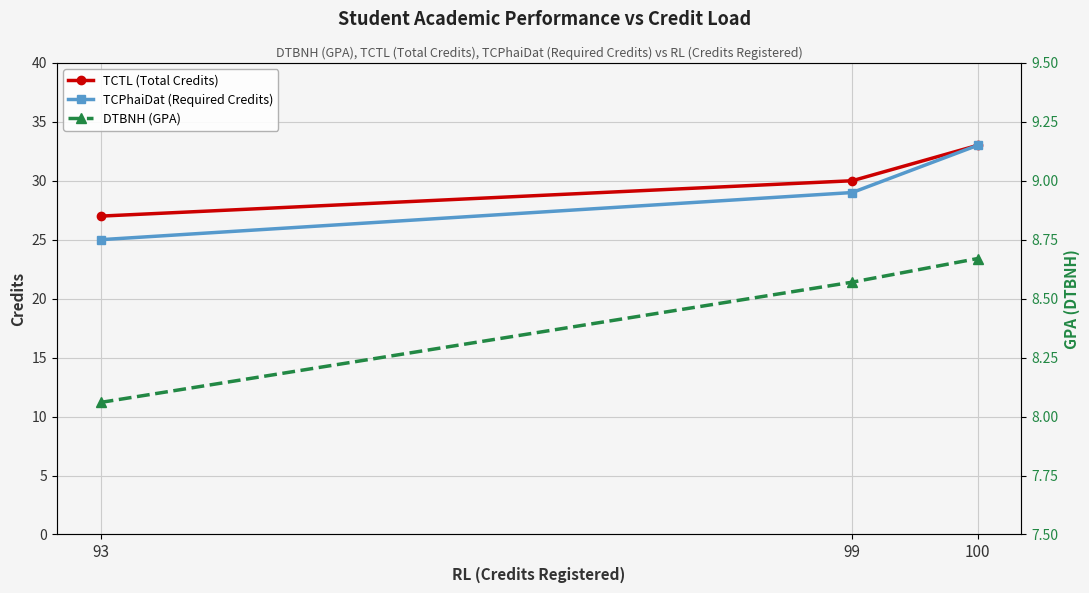

What is the value of the TCPhaiDat (Required Credits) point at the 2nd from the left?

29